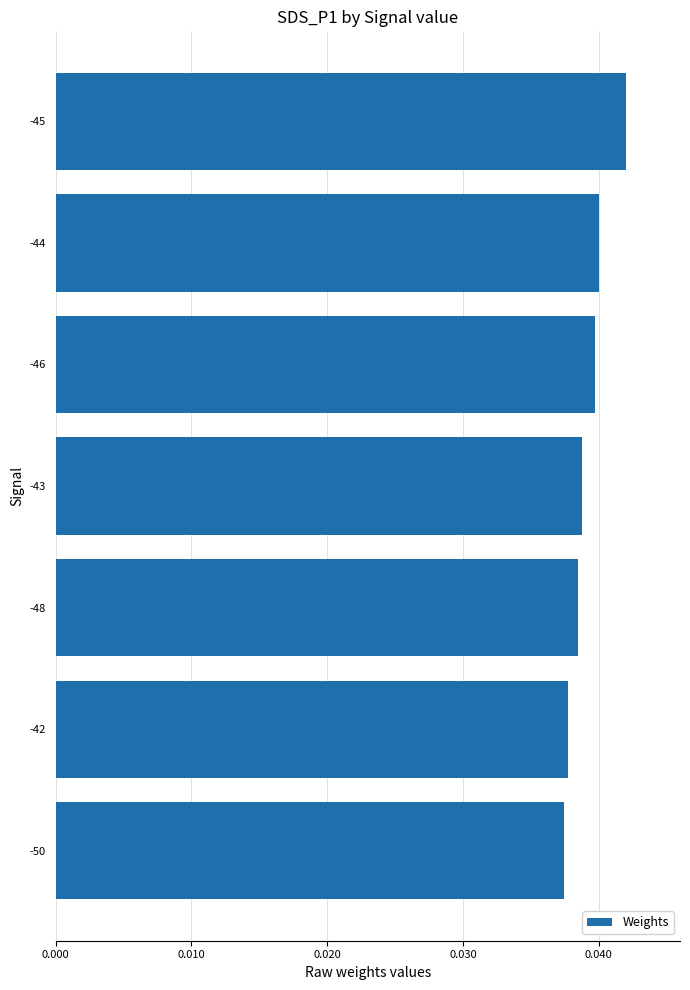

Are the bars grouped side by side (vs. stacked)?

No